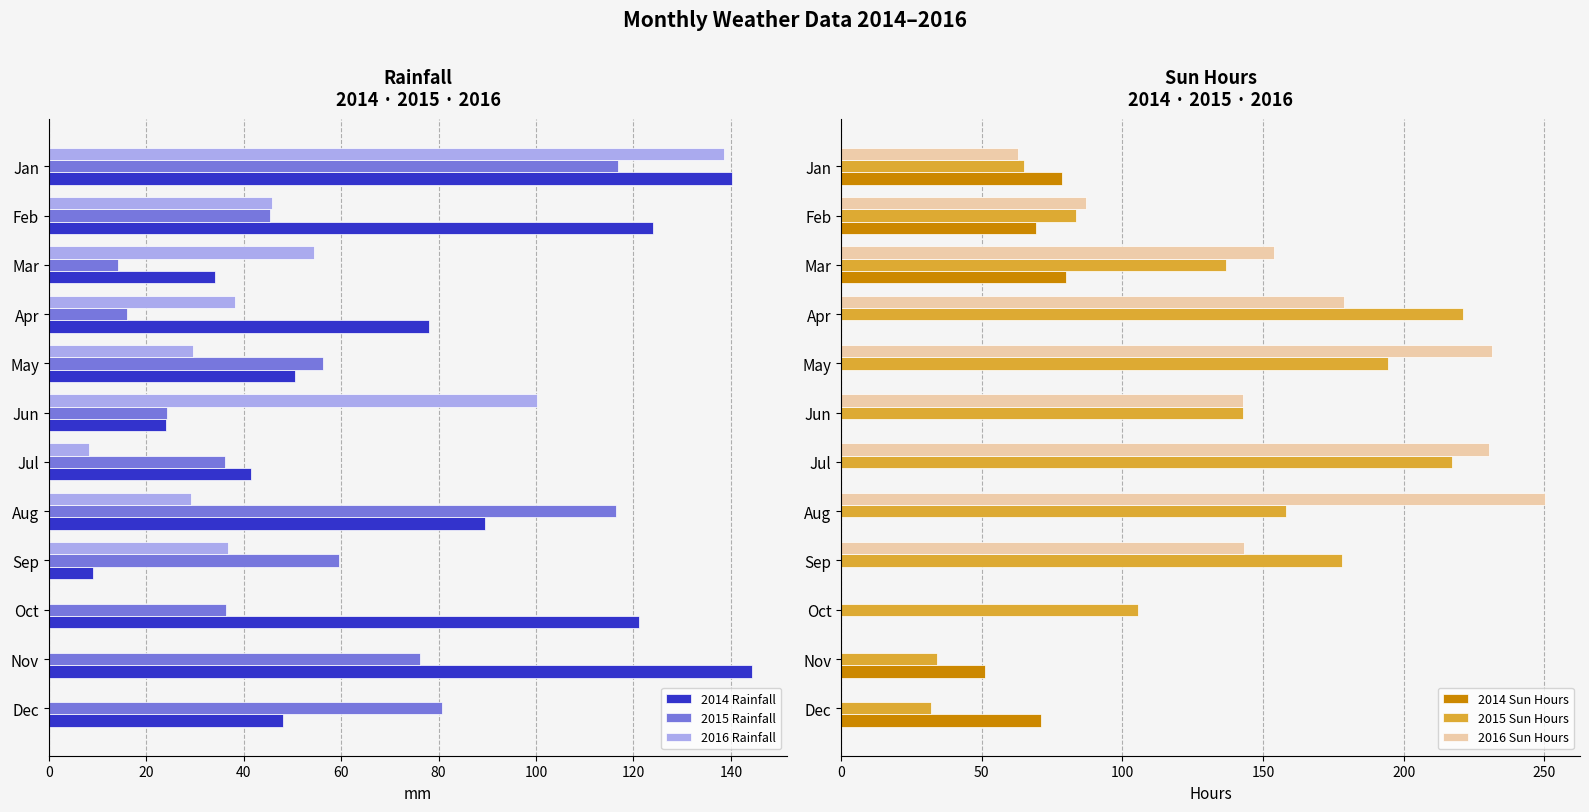

Rank the series by their maximum value, from highest to lowest.

2016 Sun Hours, 2015 Sun Hours, 2014 Rainfall, 2016 Rainfall, 2015 Rainfall, 2014 Sun Hours